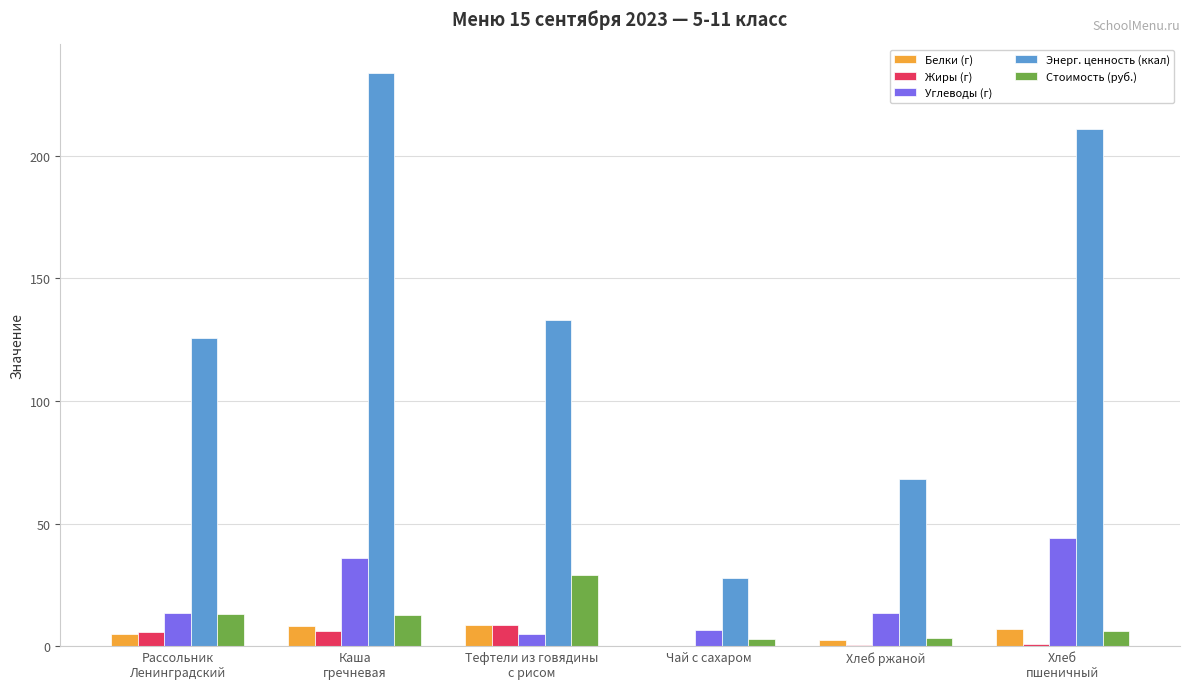

Is it true that Энерг. ценность (ккал) equals 27.9 at Чай с сахаром?

True